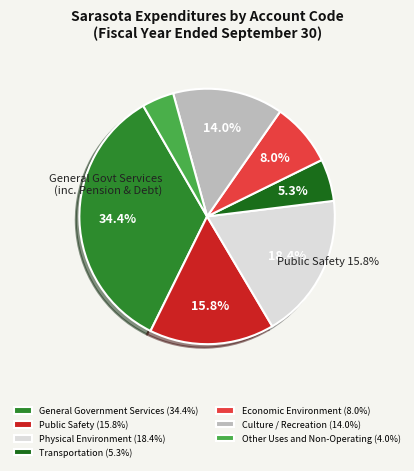

Does Economic Environment account for over 50% of the chart?

No